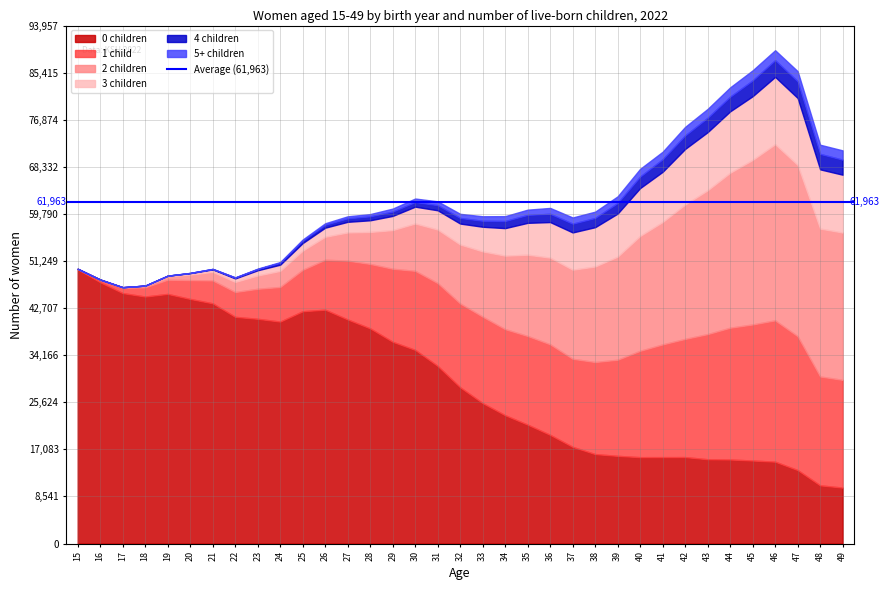

What is the value of the 4 children point at the 18th from the left?

1015